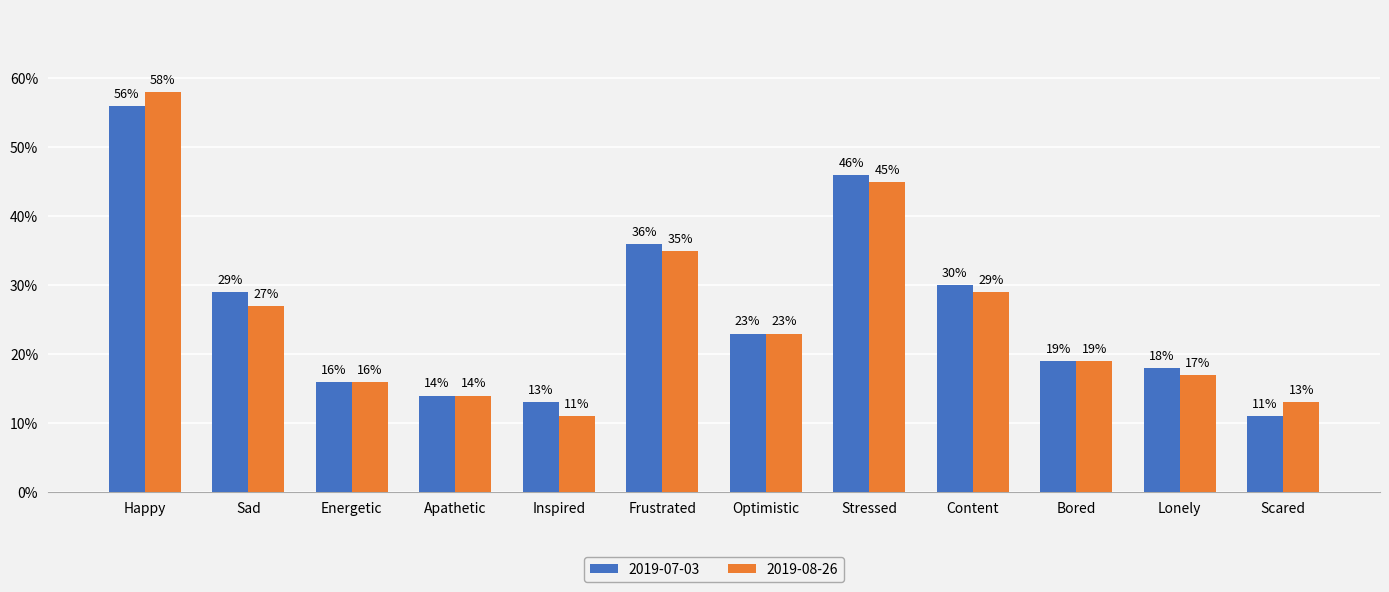

The value of 2019-08-26 at Sad is 0.4. True or false?

False